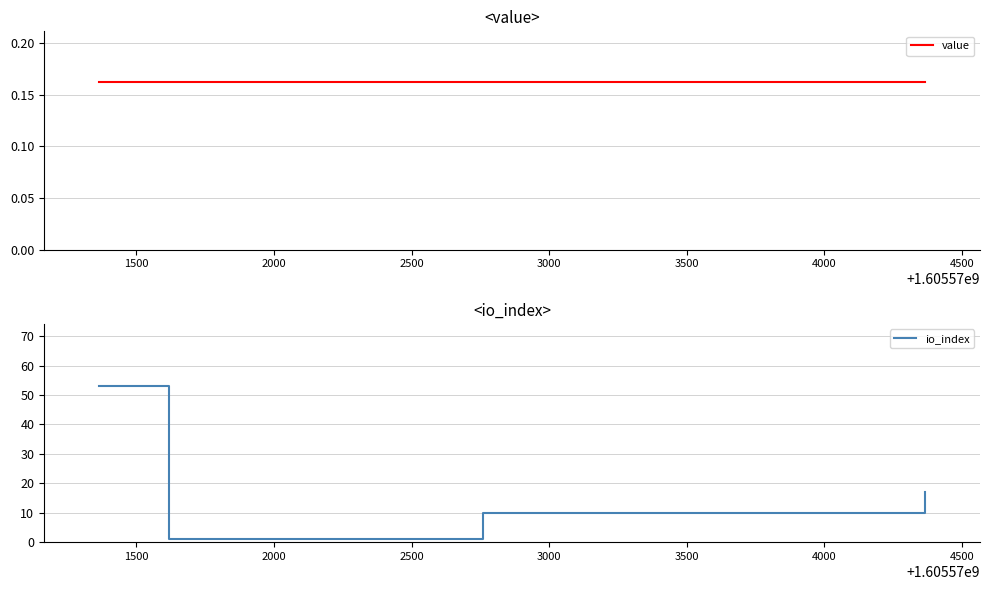

How many data points in io_index are less than 17?

2